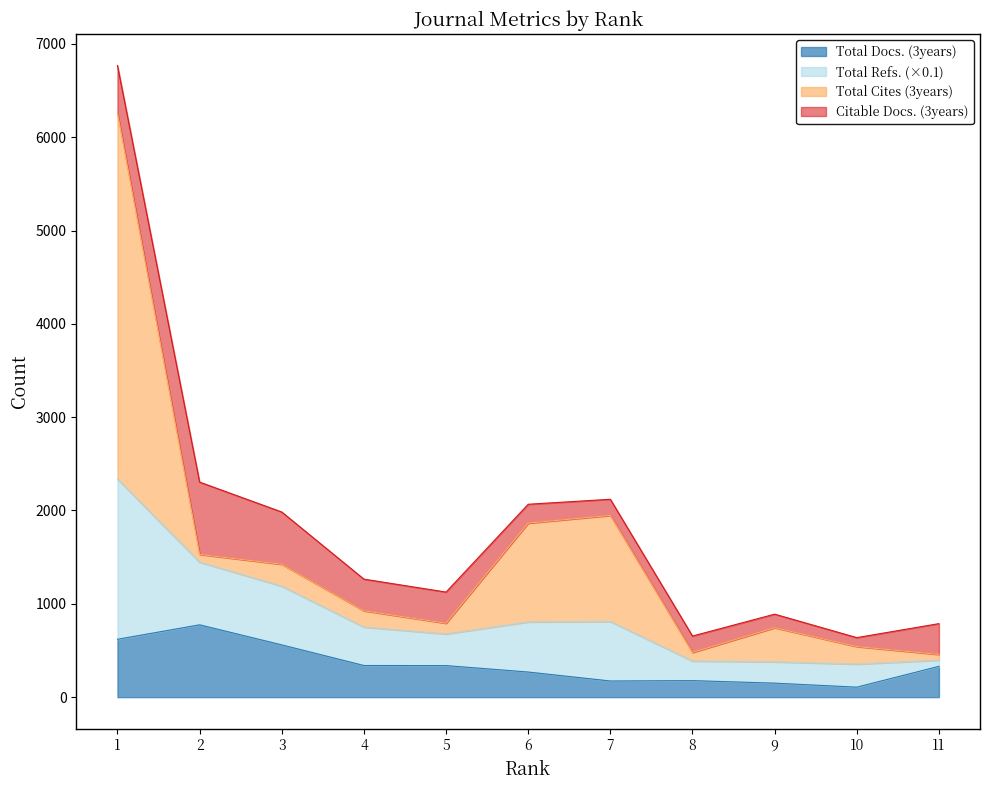

The value of Total Refs. at 11 is 1410.4. True or false?

False